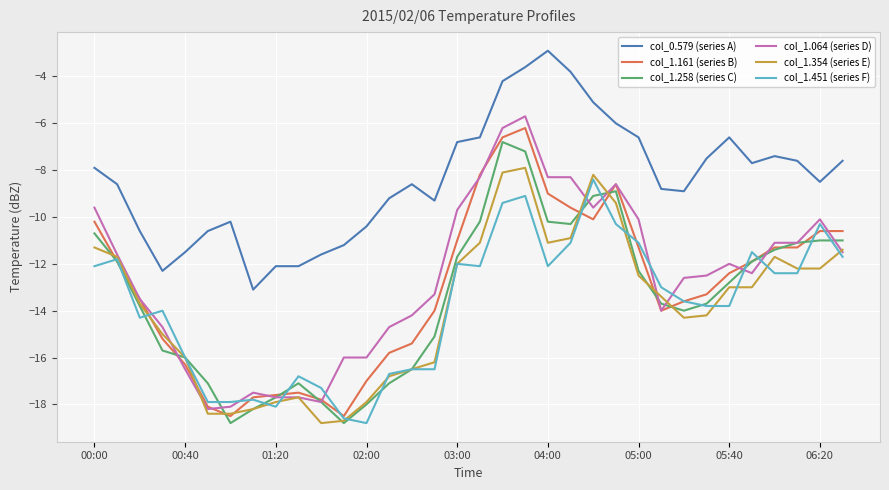

What is the average value of the col_1.354 (series E) series?

-13.8